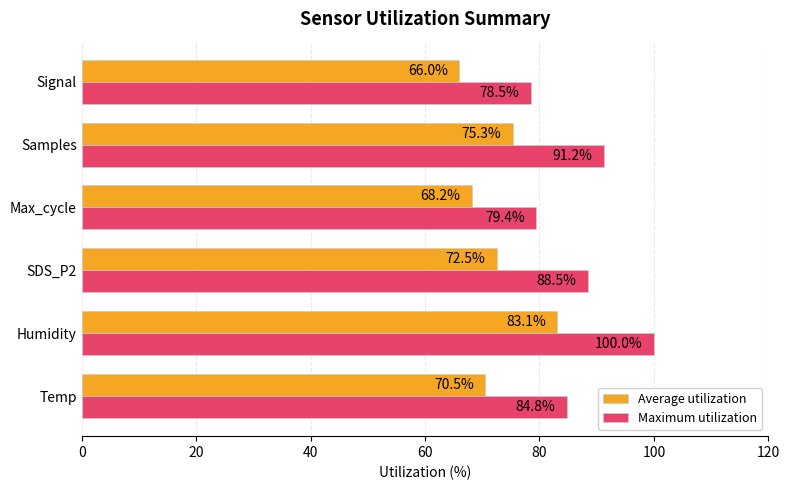

How many values in the Maximum utilization series exceed 88?

3